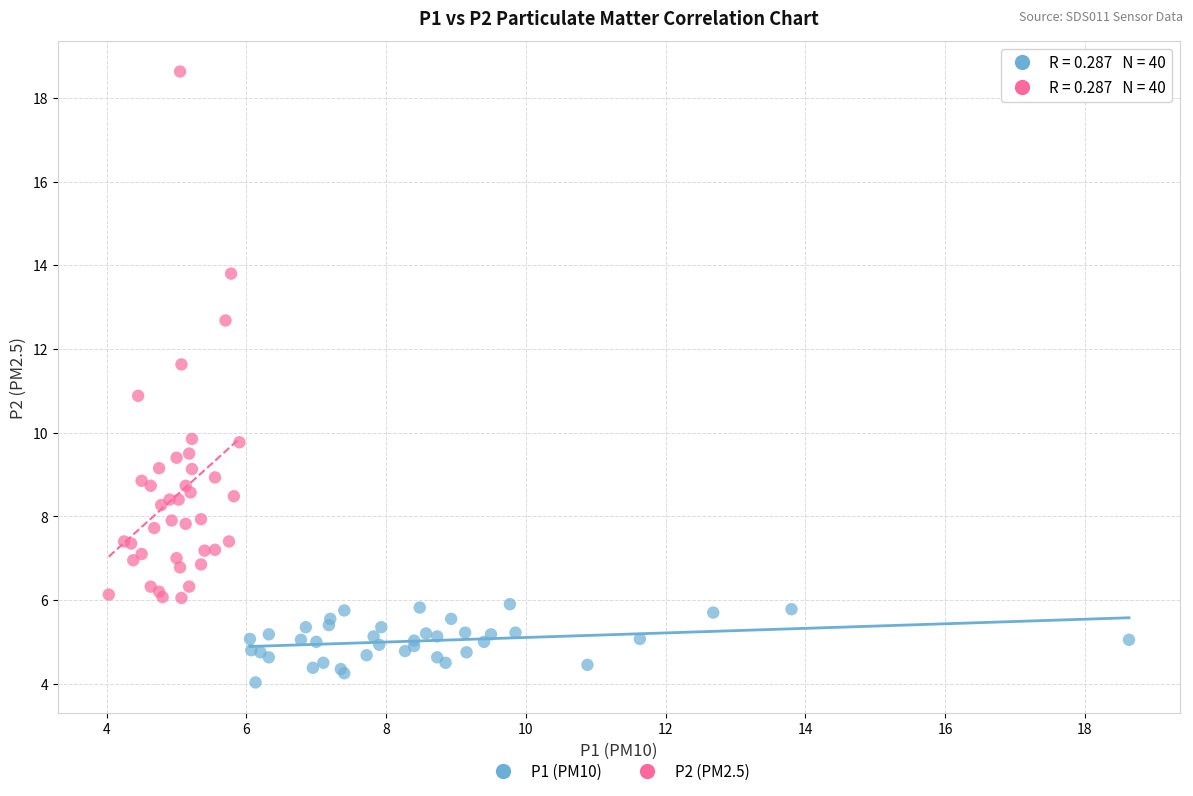

Which series contains the lowest Y value?

P1 (PM10)